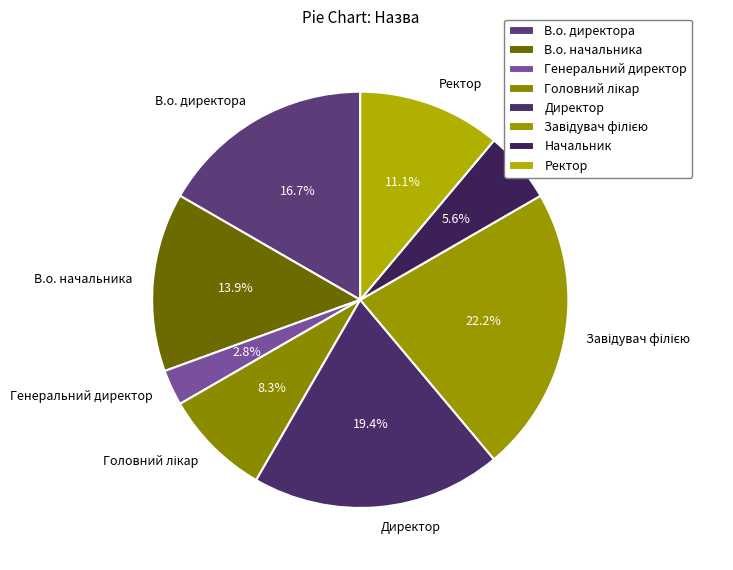

How many slices are in this pie chart?

8